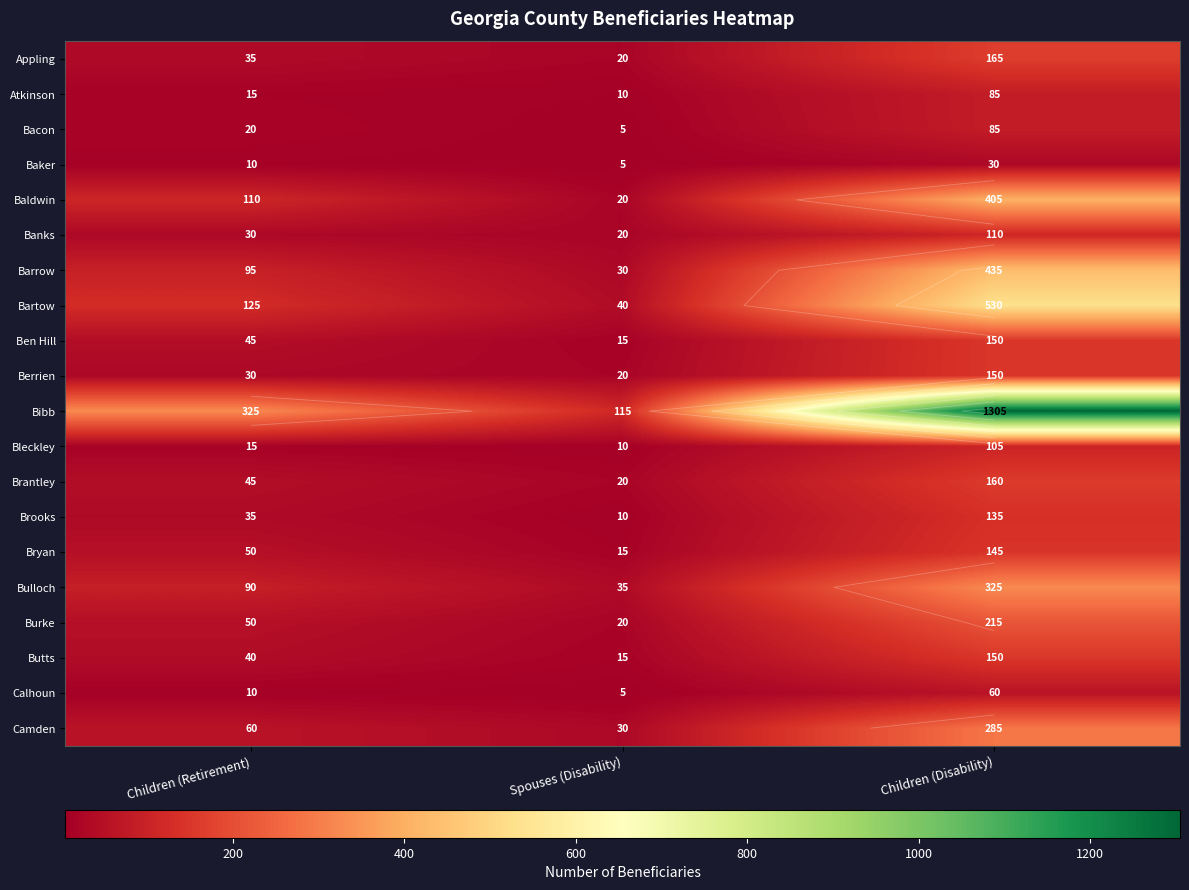

Is it true that Brooks equals 135 at Children (Disability)?

True